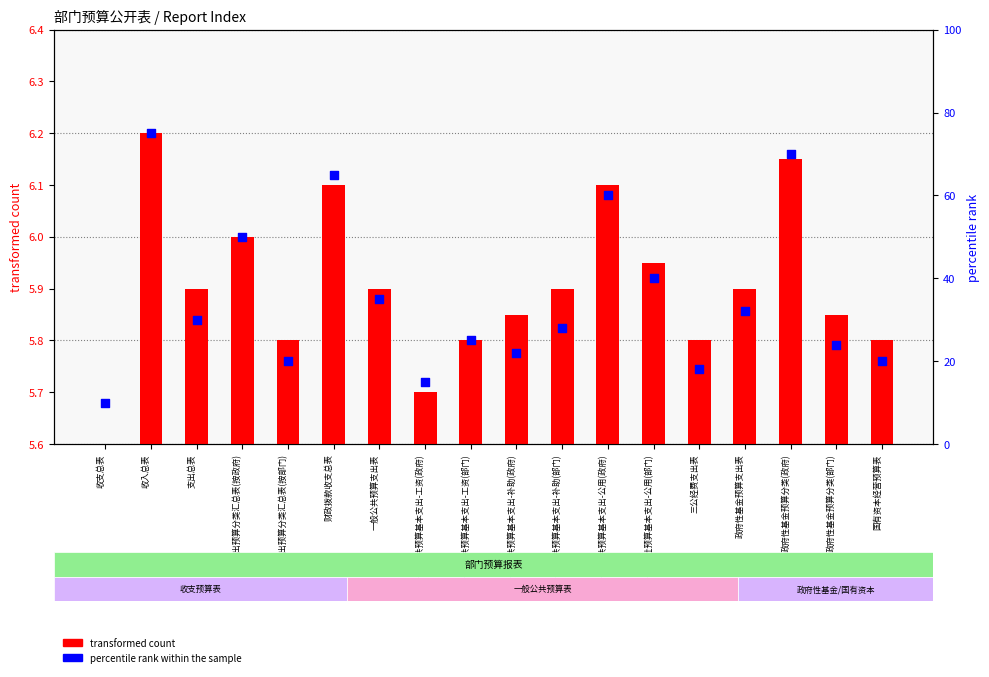

Which series reaches the minimum Y coordinate?

transformed count